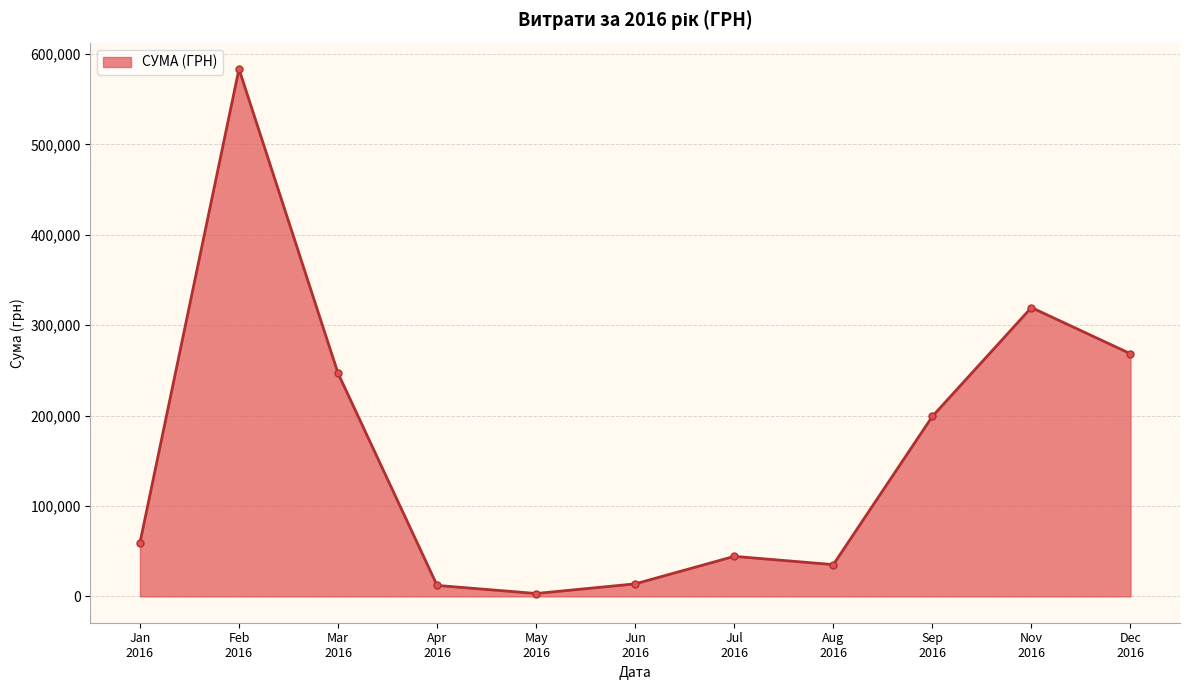

What is the greatest value displayed?

583556.1